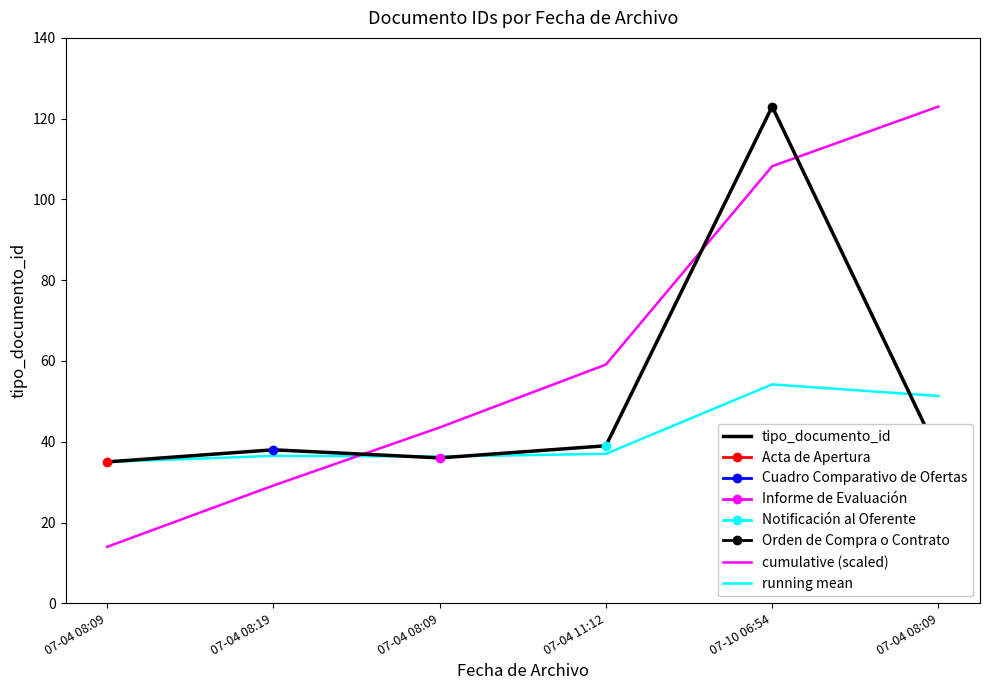

What is the total value across all series at 07-04 08:09?

84.0